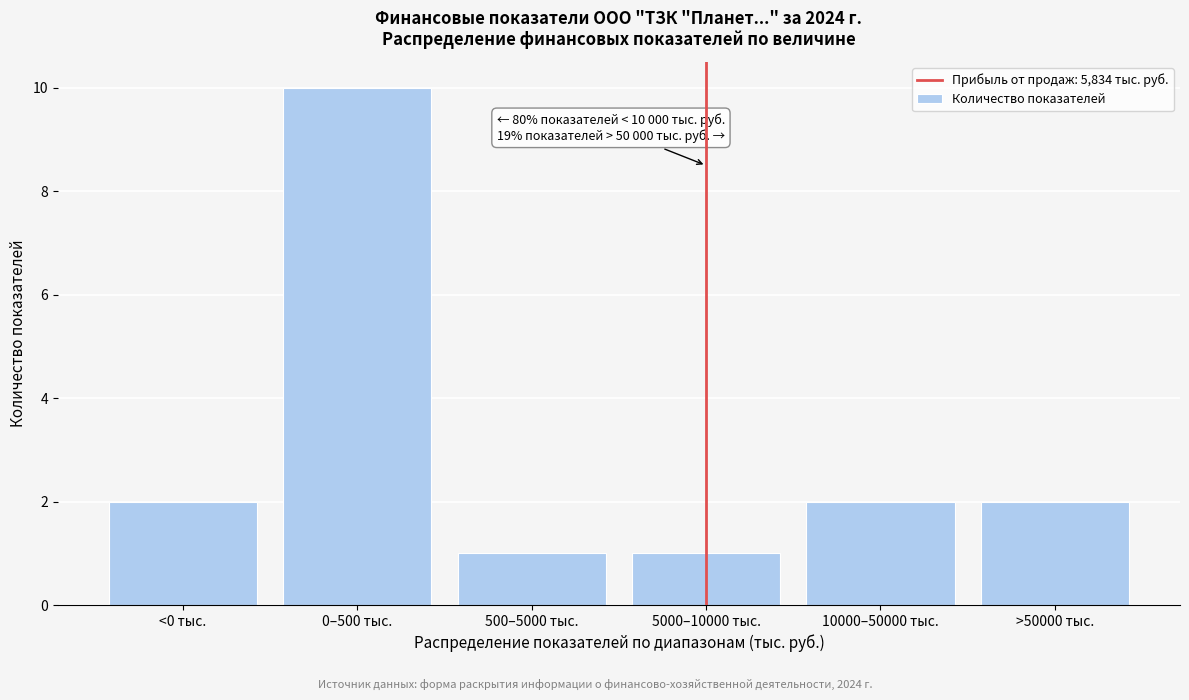

Reading right to left, what are all the values shown in this chart?

>50000 тыс.=2	10000–50000 тыс.=2	5000–10000 тыс.=1	500–5000 тыс.=1	0–500 тыс.=10	<0 тыс.=2